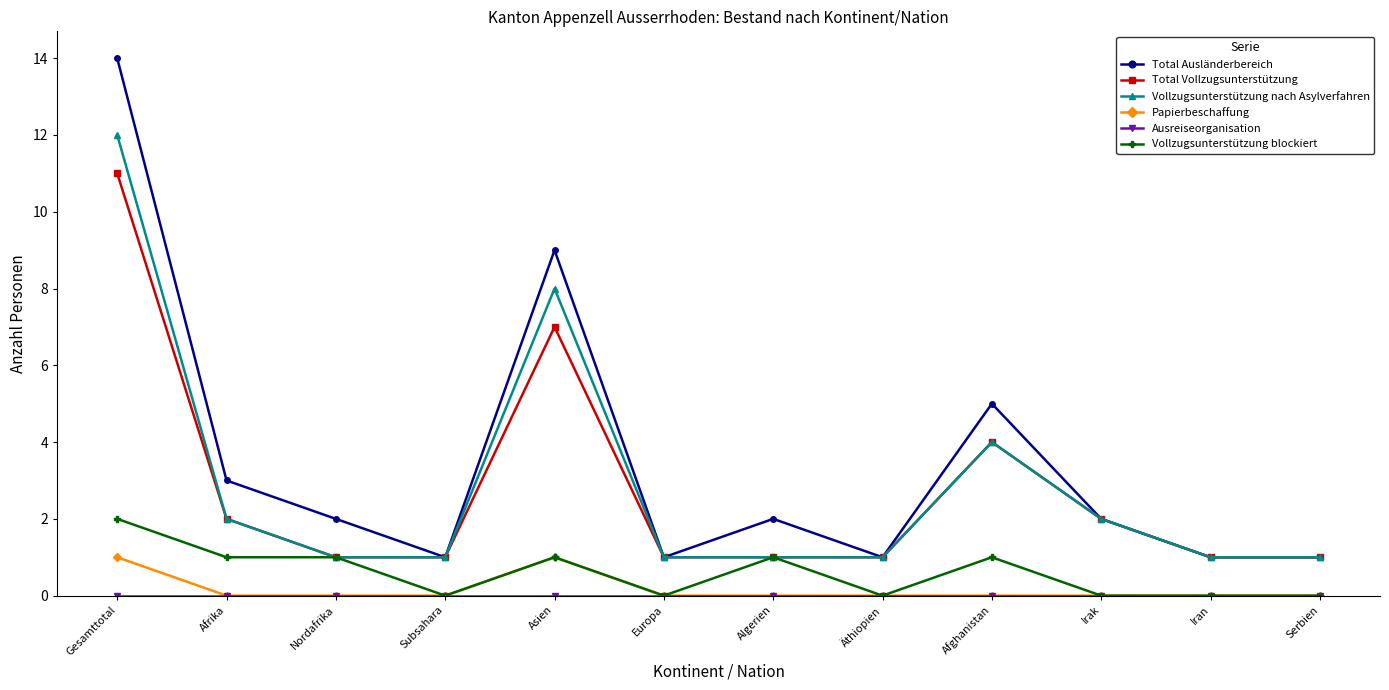

True or false: Vollzugsunterstützung blockiert and Total Ausländerbereich cross at least once.

False